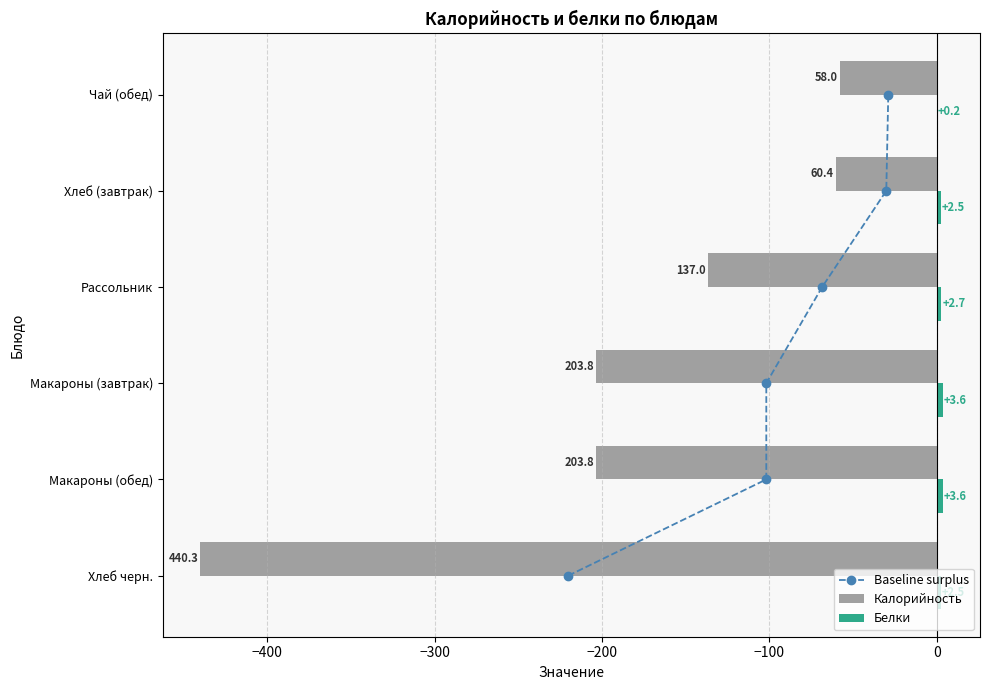

Count the number of categories in the chart.

6